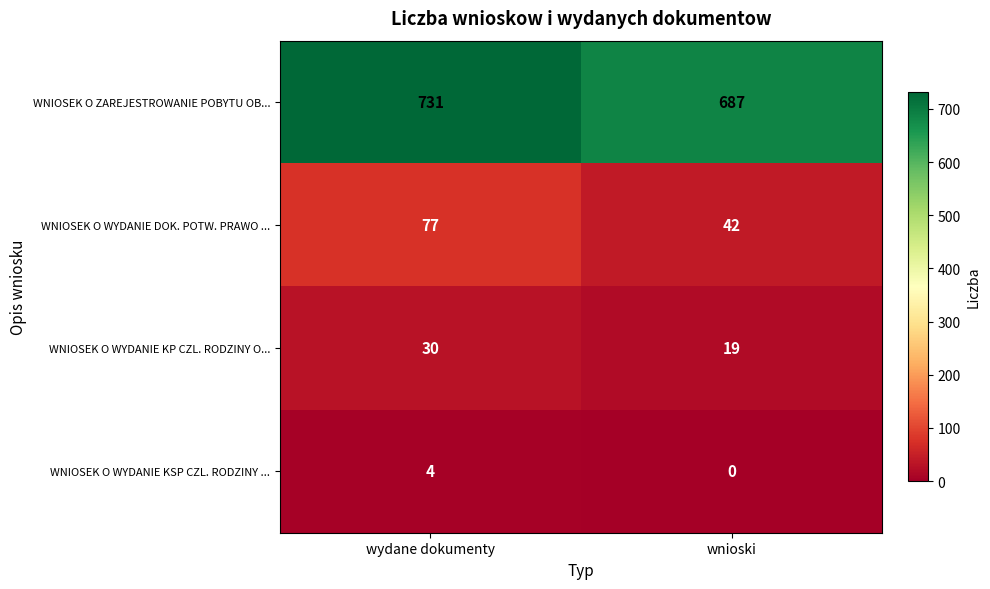

What is the greatest value displayed?

731